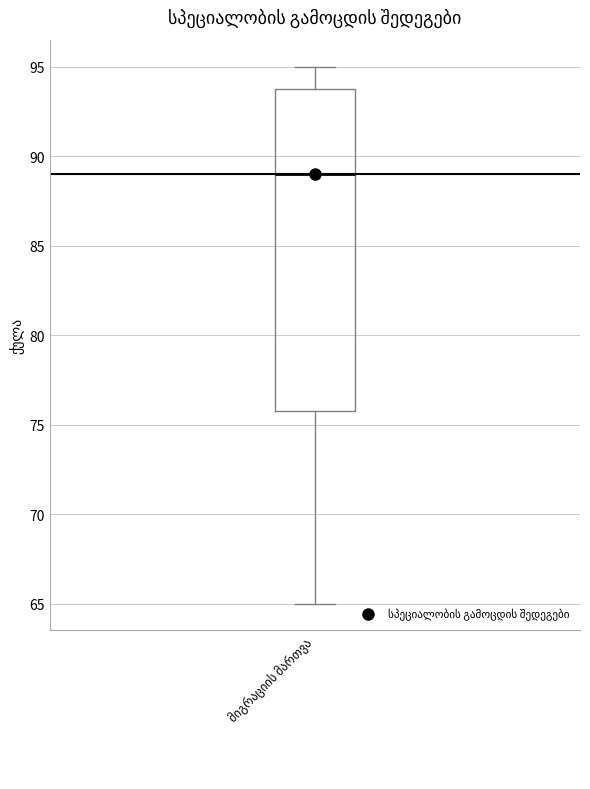

Read this box plot against the y-axis: the position of the median line, the range covered by the box, and the ends of both whiskers. The values are not printed on the chart, so give them approximately, as read against the axis.

median 89, box 76 to 94, whiskers 65 to 95